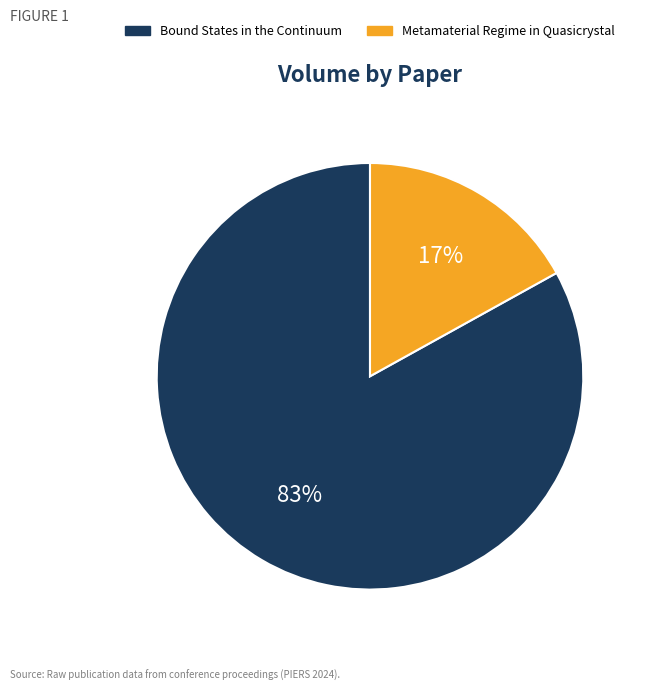

The Metamaterial Regime in Quasicrystal slice represents 17% of the pie. True or false?

True